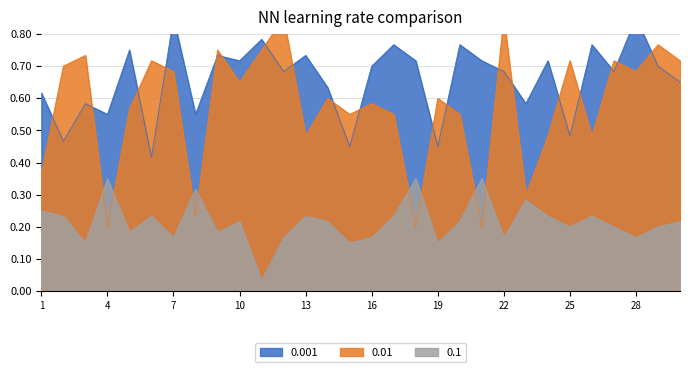

The 0.001 series shows 0.8 at 5. True or false?

True